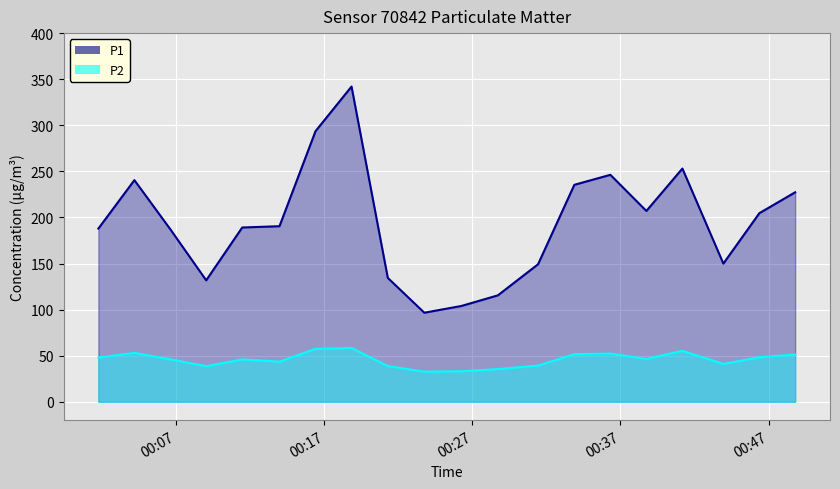

Which series has the largest total across all categories?

P1